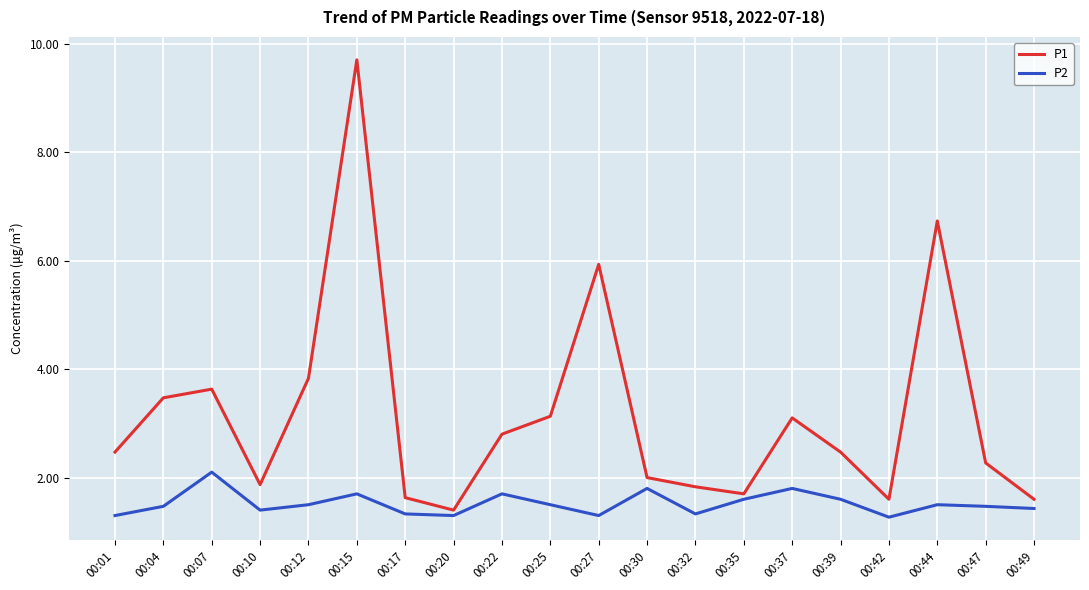

True or false: P1 and P2 cross at least once.

False